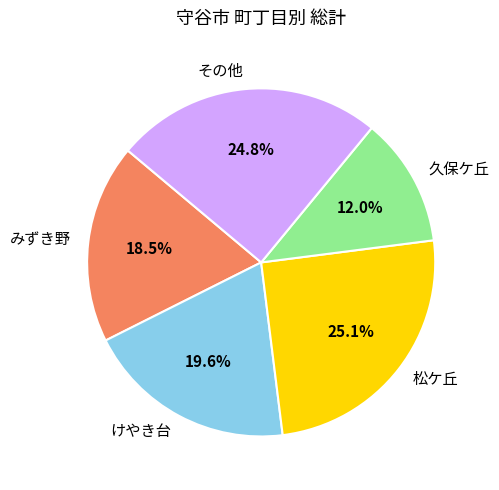

Is みずき野 the majority of the pie?

No